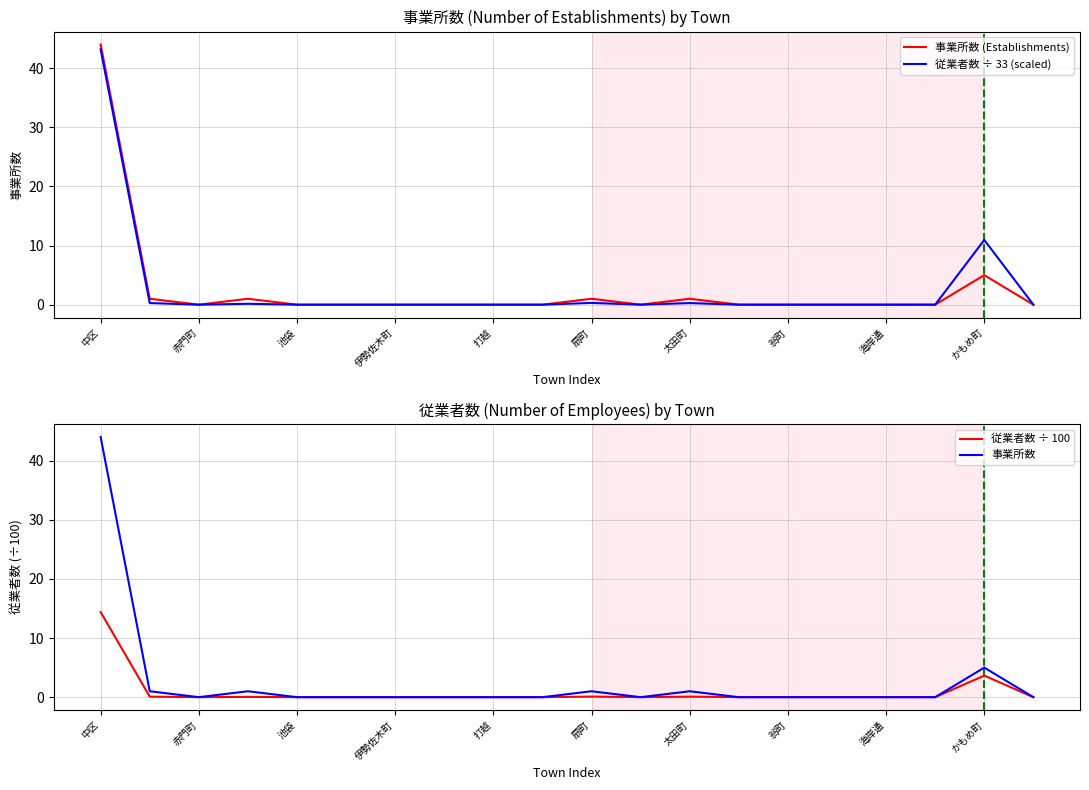

How many interior local peaks does the 事業所数 (Establishments) series have?

4